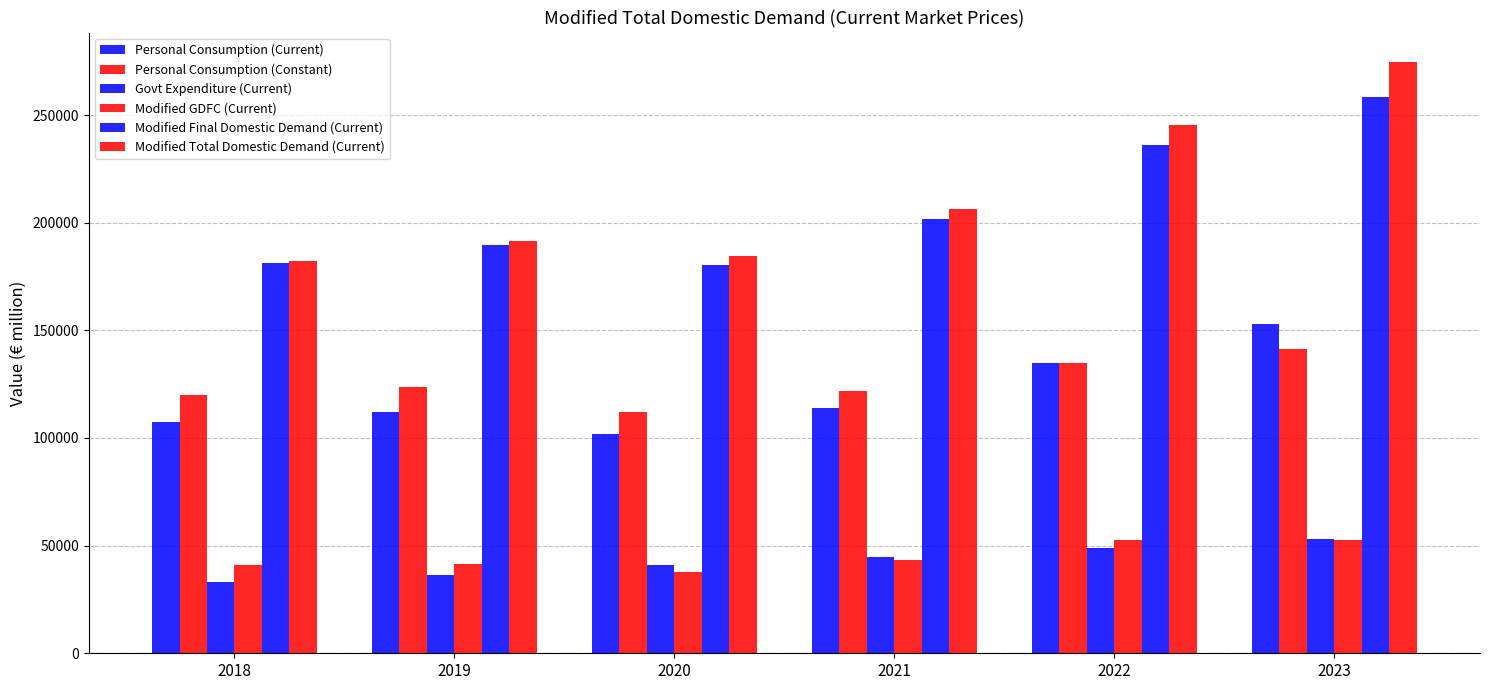

How many data points does each series have?

6